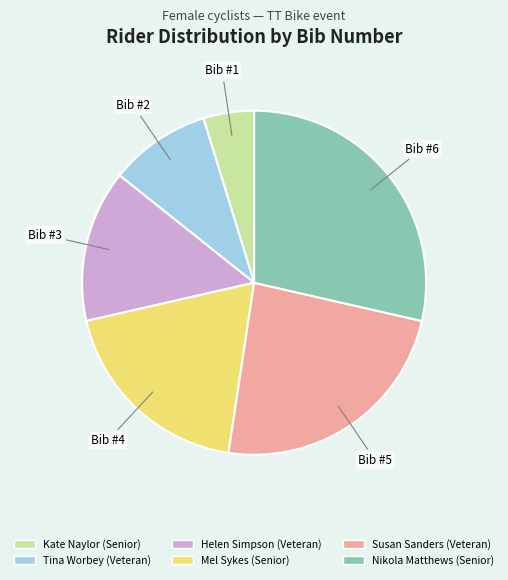

How many slices are in this pie chart?

6